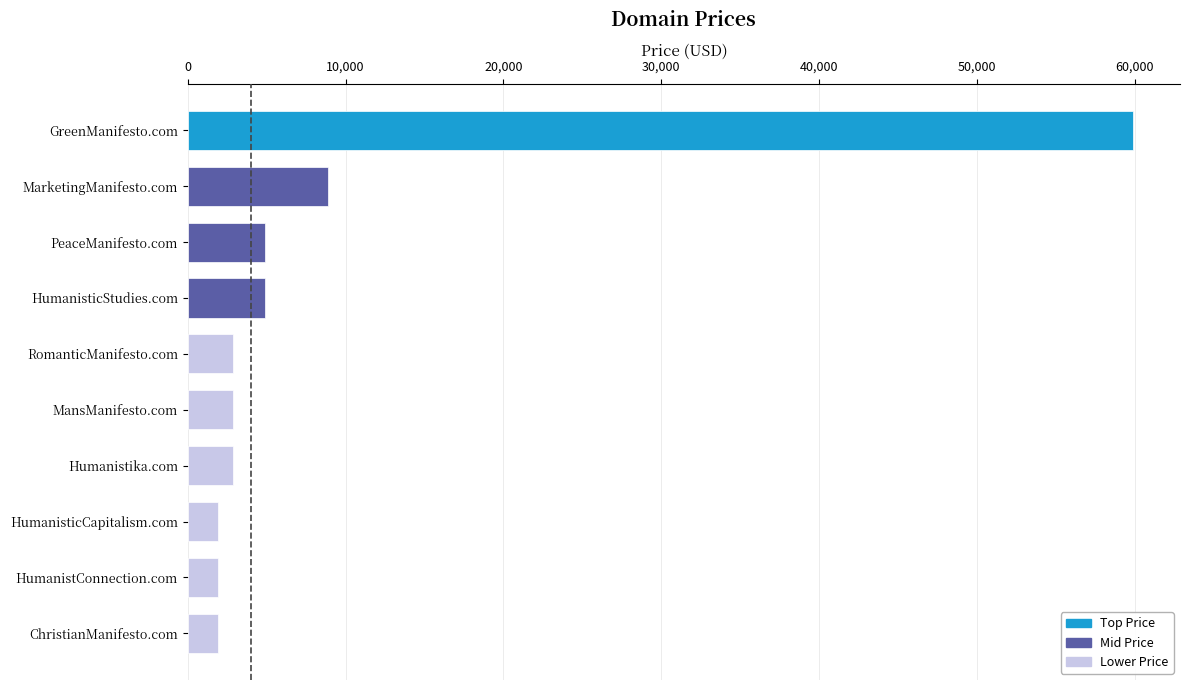

What is the label of the 5th bar from the top?

RomanticManifesto.com